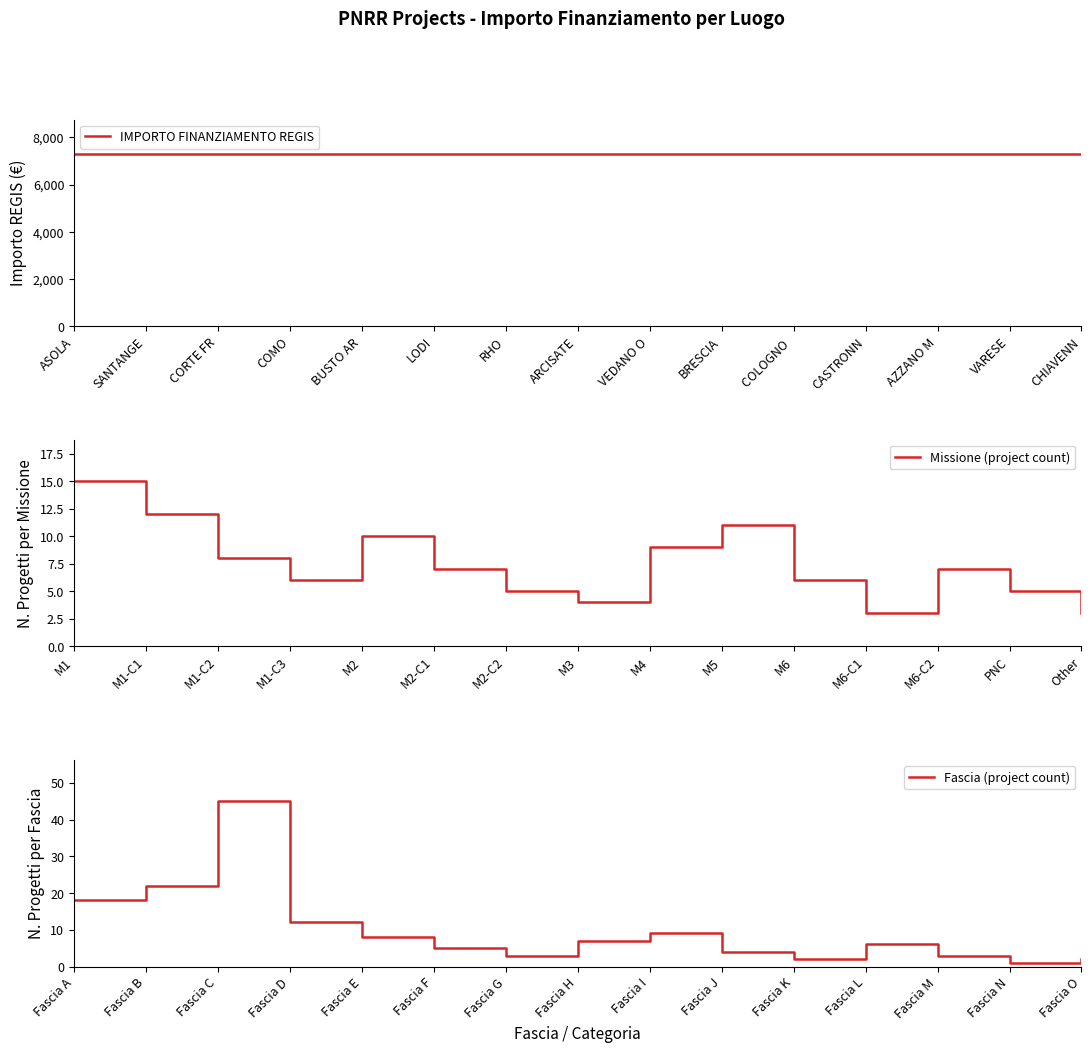

At which label does Missione (project count) reach its peak?

M1